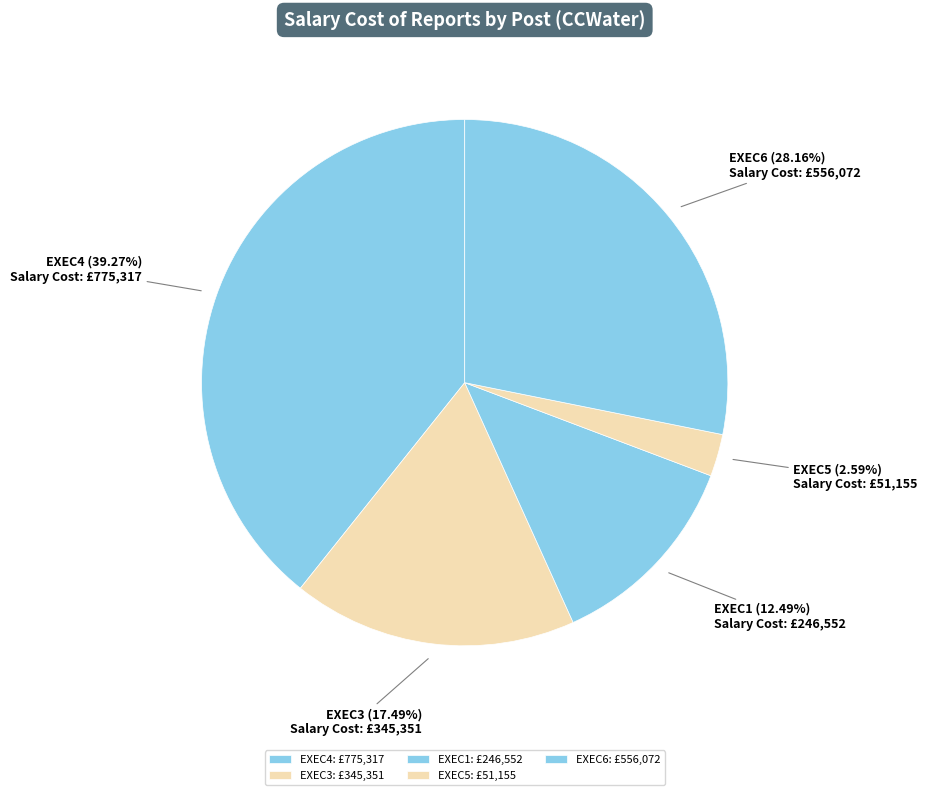

To the nearest percent, what is the difference between the largest and smallest slice percentages?

37%